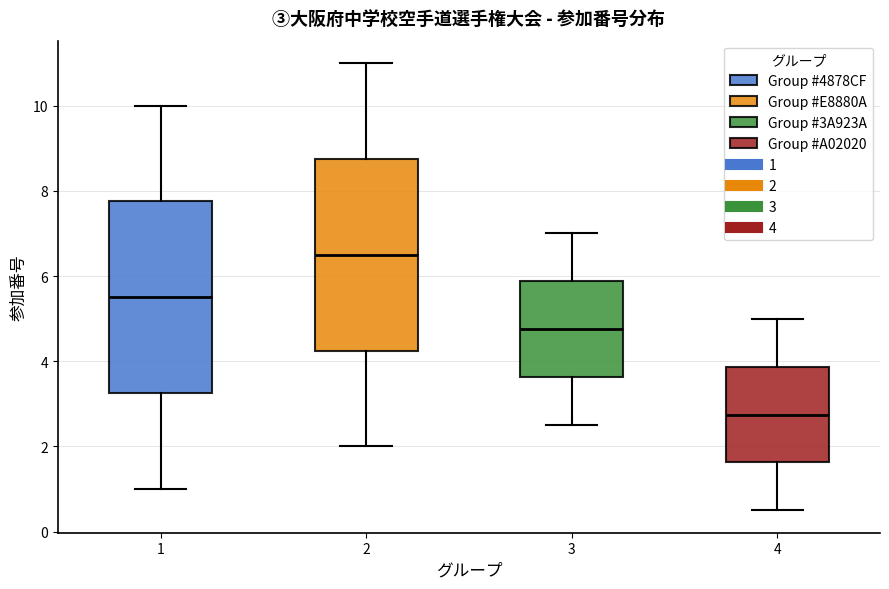

Reading left to right, read every box against the y-axis: the position of its median line, the range the box covers, and the ends of its whiskers. The values are not printed on the chart, so give them approximately, as read against the axis.

1: median 5.6, box 3.2 to 7.8, whiskers 1.0 to 10.0
2: median 6.6, box 4.2 to 8.8, whiskers 2.0 to 11.0
3: median 4.8, box 3.6 to 5.8, whiskers 2.6 to 7.0
4: median 2.8, box 1.6 to 3.8, whiskers 0.6 to 5.0